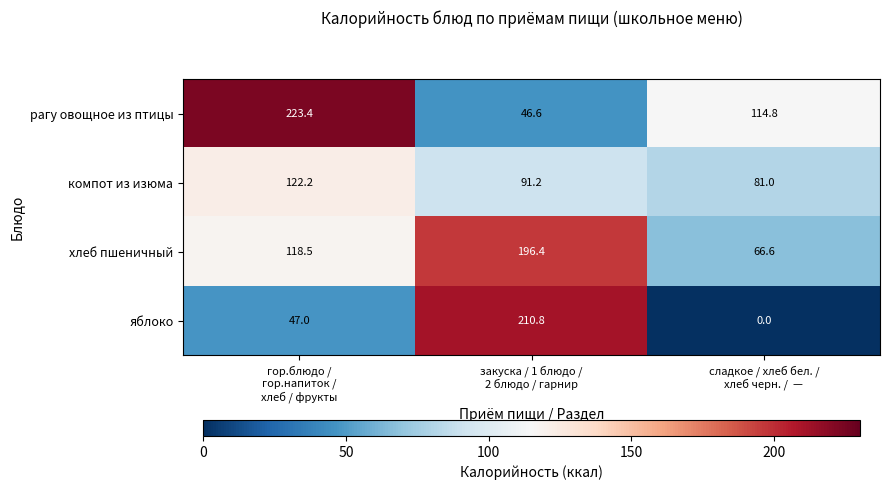

Rank the series at гор.блюдо /
гор.напиток /
хлеб / фрукты from lowest to highest value.

яблоко, хлеб пшеничный, компот из изюма, рагу овощное из птицы